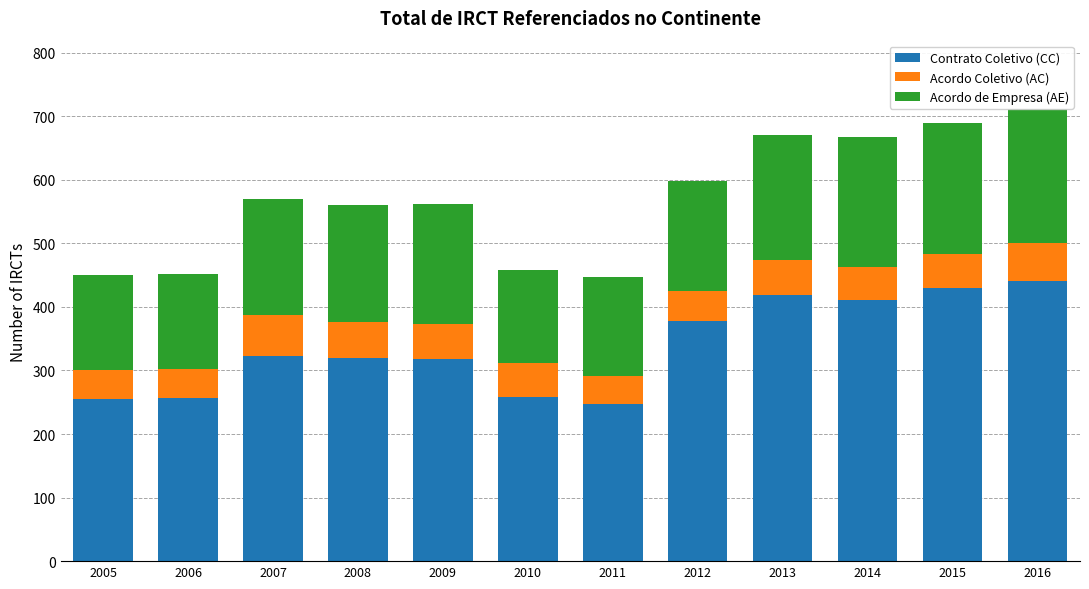

What is the difference between the Contrato Coletivo (CC) values at 2005 and 2015?

174